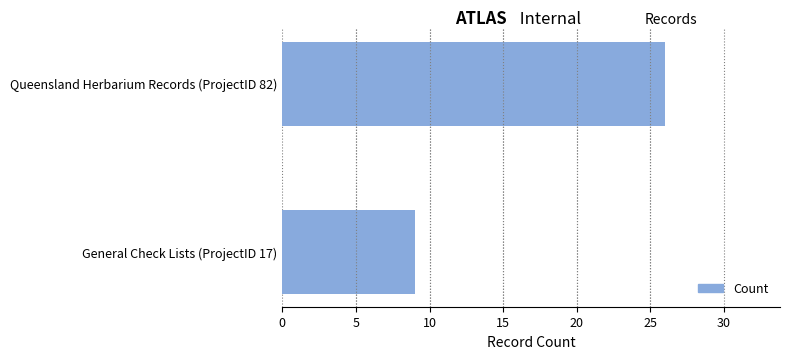

Reading bottom to top, transcribe all the data shown in this chart.

General Check Lists (ProjectID 17)=9	Queensland Herbarium Records (ProjectID 82)=26